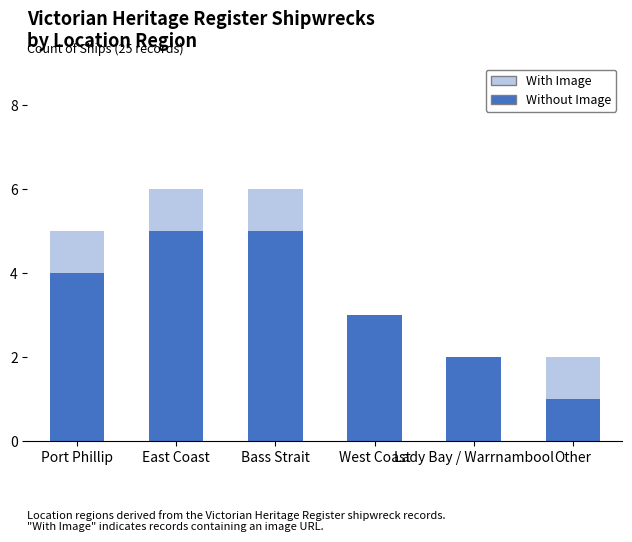

Does the chart contain stacked bars?

Yes